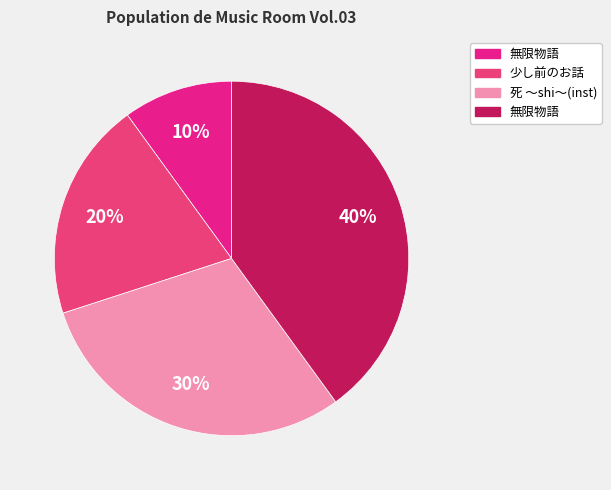

How many segments does this pie chart have?

4